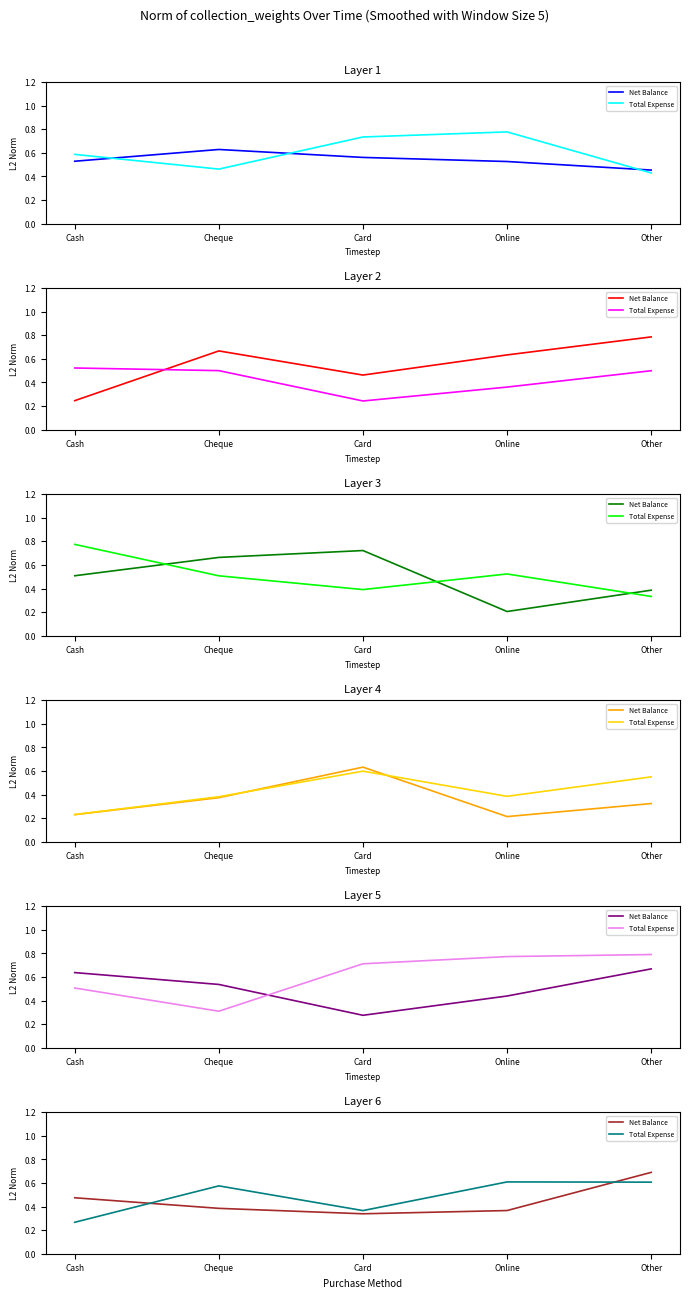

True or false: Net Balance has a value of 0.5 at Card.

False